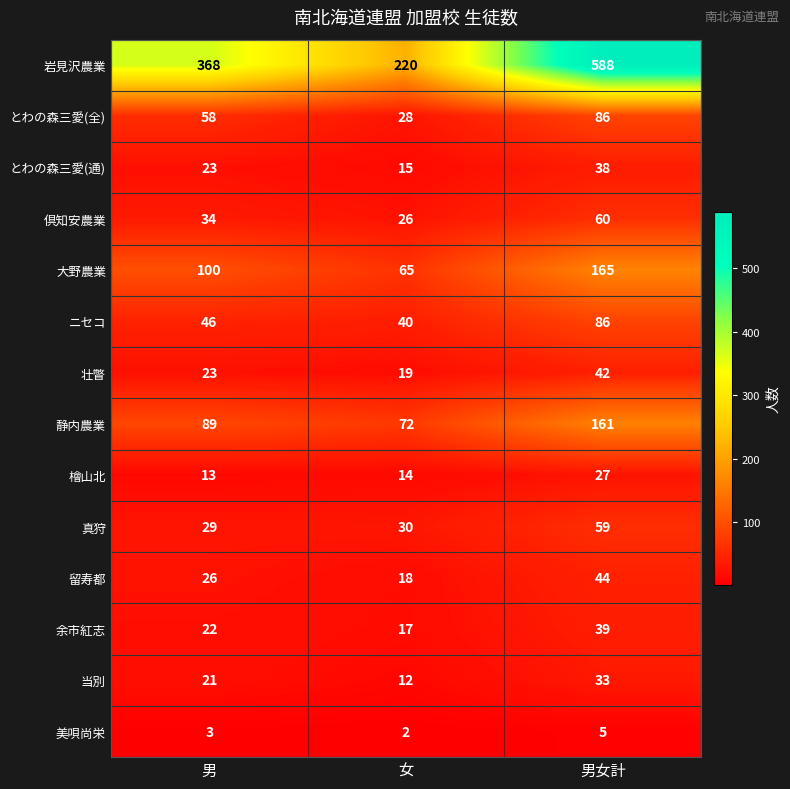

Between 男 and 男女計, which series saw the biggest shift?

岩見沢農業